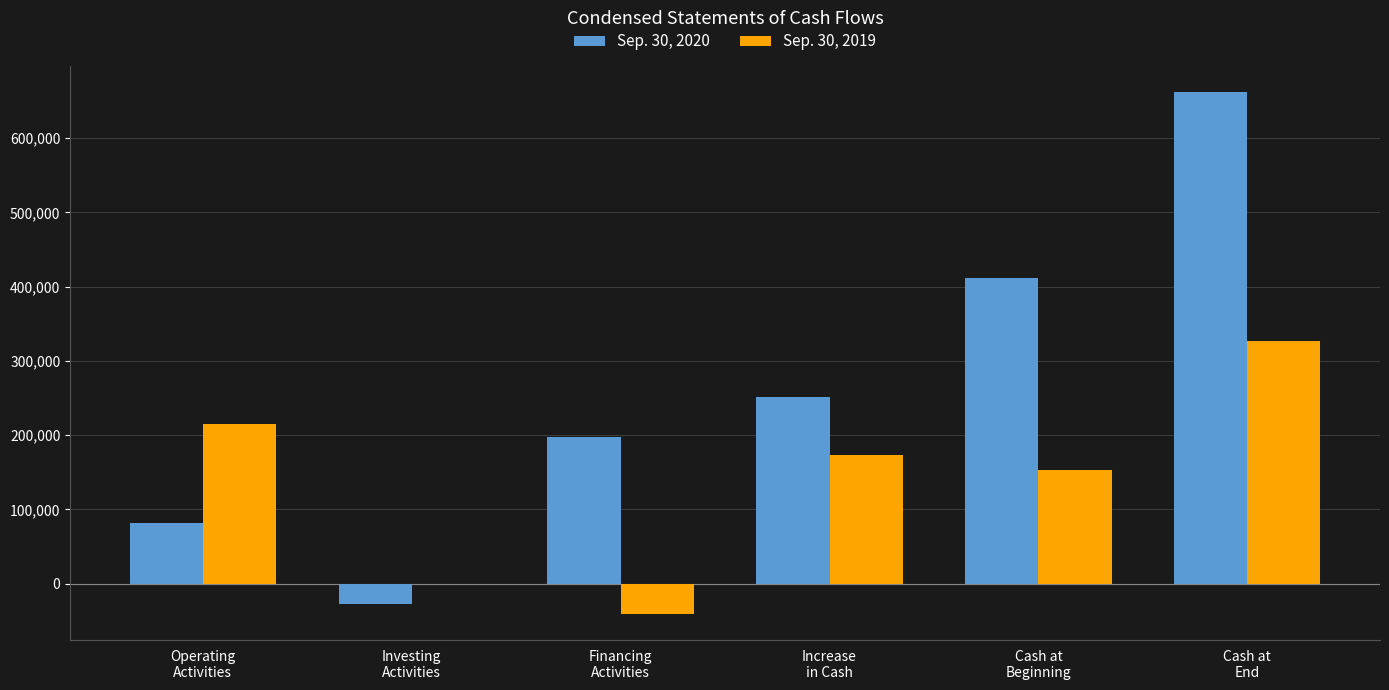

Reading left to right, transcribe all the data shown in this chart.

Sep. 30, 2020: Operating
Activities=81946	Investing
Activities=-27750	Financing
Activities=197302	Increase
in Cash=251498	Cash at
Beginning=410974	Cash at
End=662472
Sep. 30, 2019: Operating
Activities=214725	Investing
Activities=-724	Financing
Activities=-40943	Increase
in Cash=173058	Cash at
Beginning=153646	Cash at
End=326704